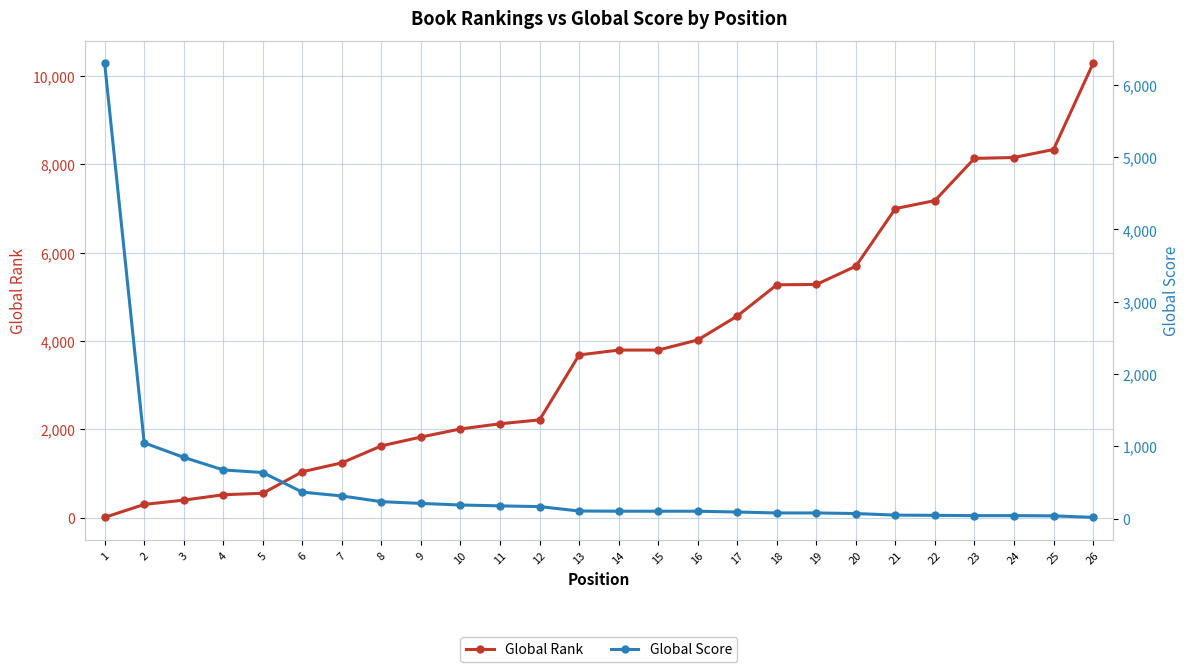

What is the difference between the second highest and second lowest values in the Global Score series?

1009